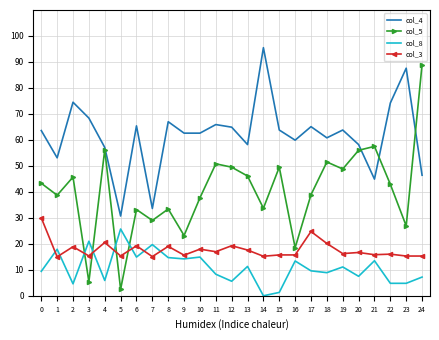

Which category has the lowest value across all series?

14